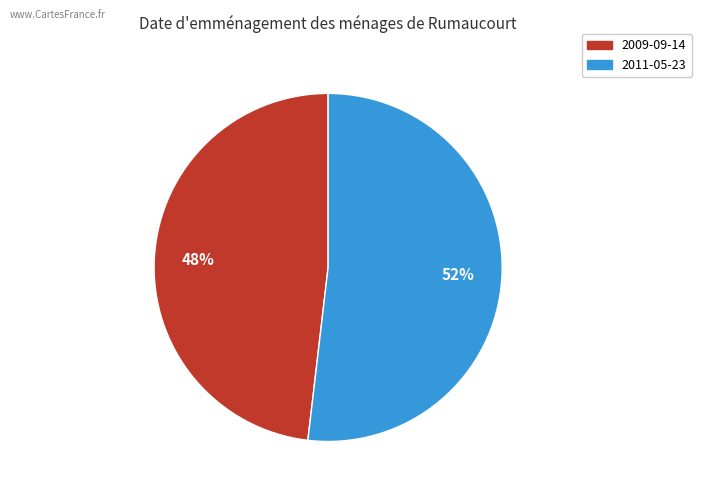

Count the number of slices in the pie.

2